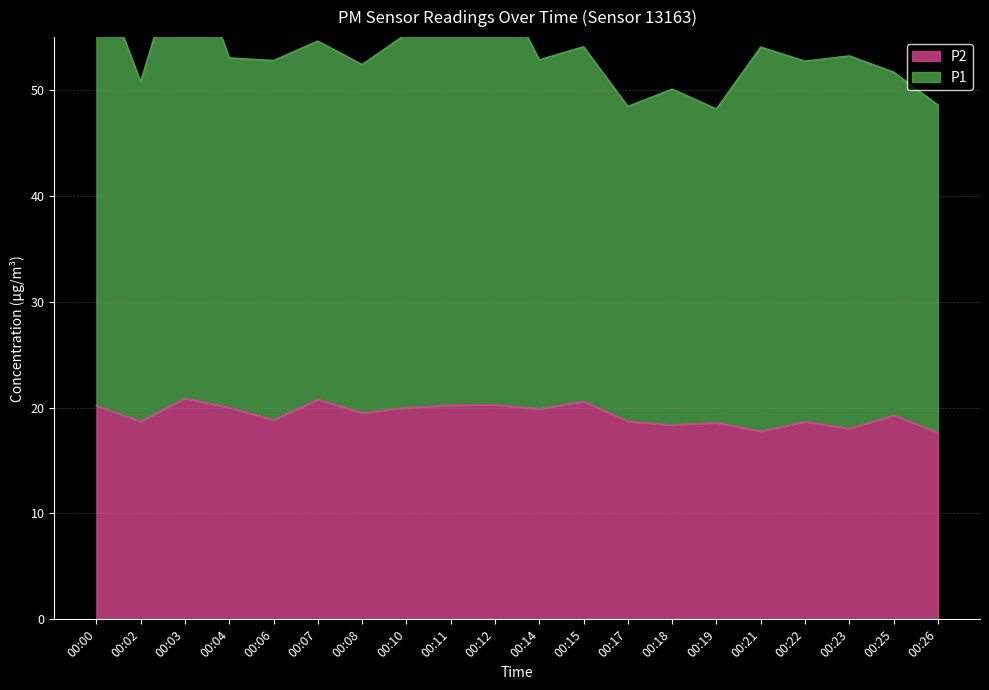

At which category does the chart reach its minimum across all series?

00:26